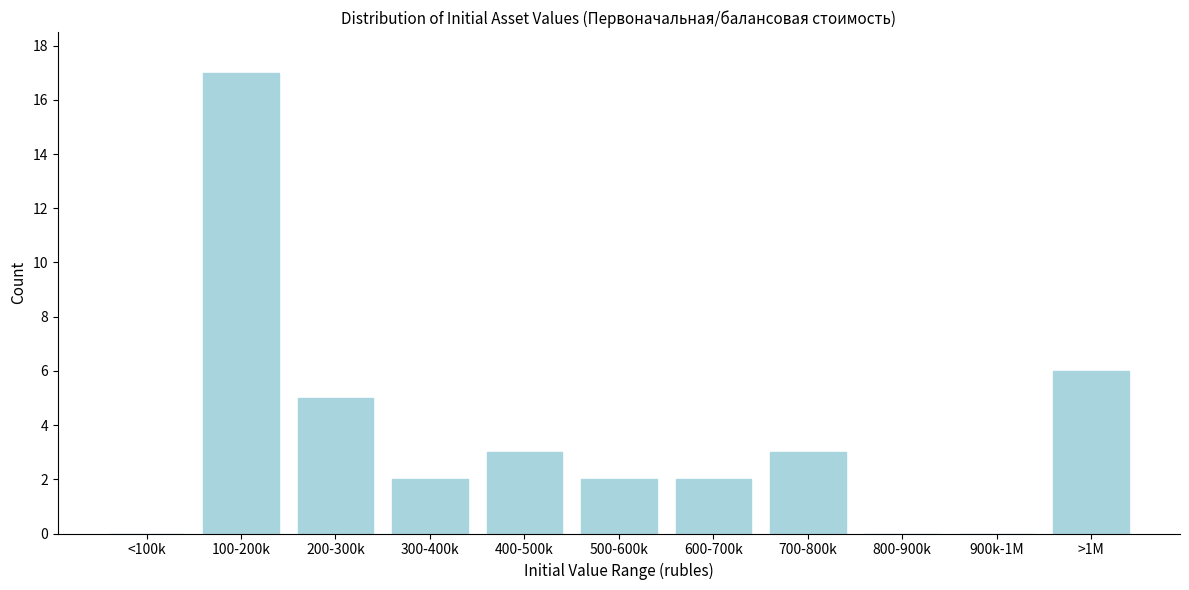

Reading left to right, list all the values displayed in this chart.

<100k=0	100-200k=17	200-300k=5	300-400k=2	400-500k=3	500-600k=2	600-700k=2	700-800k=3	800-900k=0	900k-1M=0	>1M=6